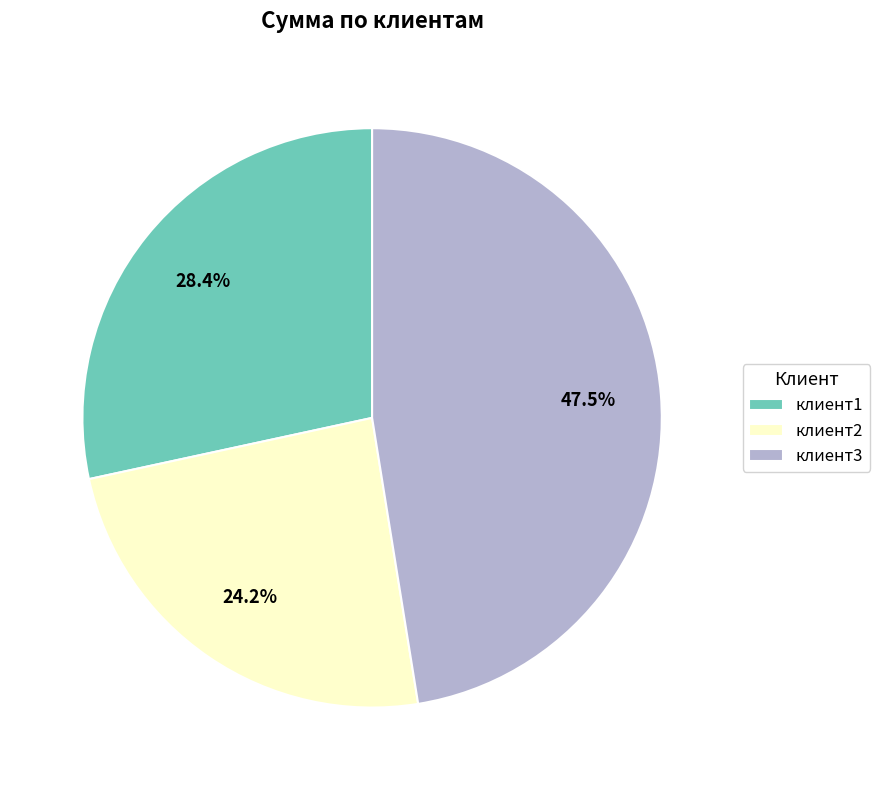

Count the number of slices in the pie.

3